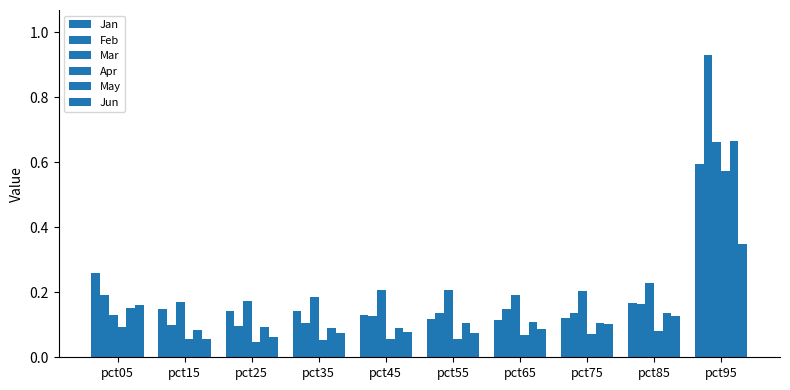

Does the chart contain any negative values?

No